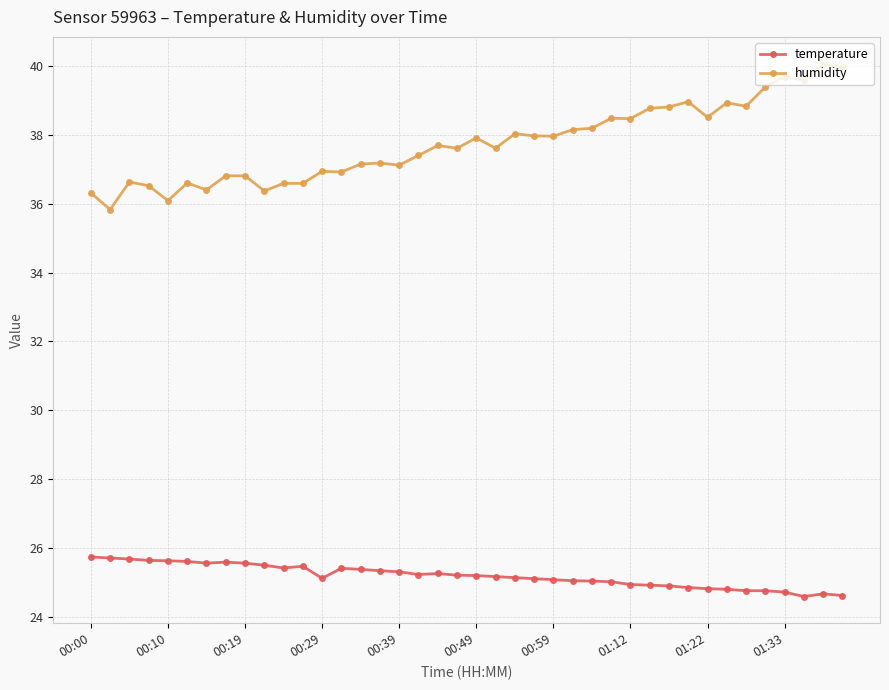

List the series in order of their peak value, highest first.

humidity, temperature